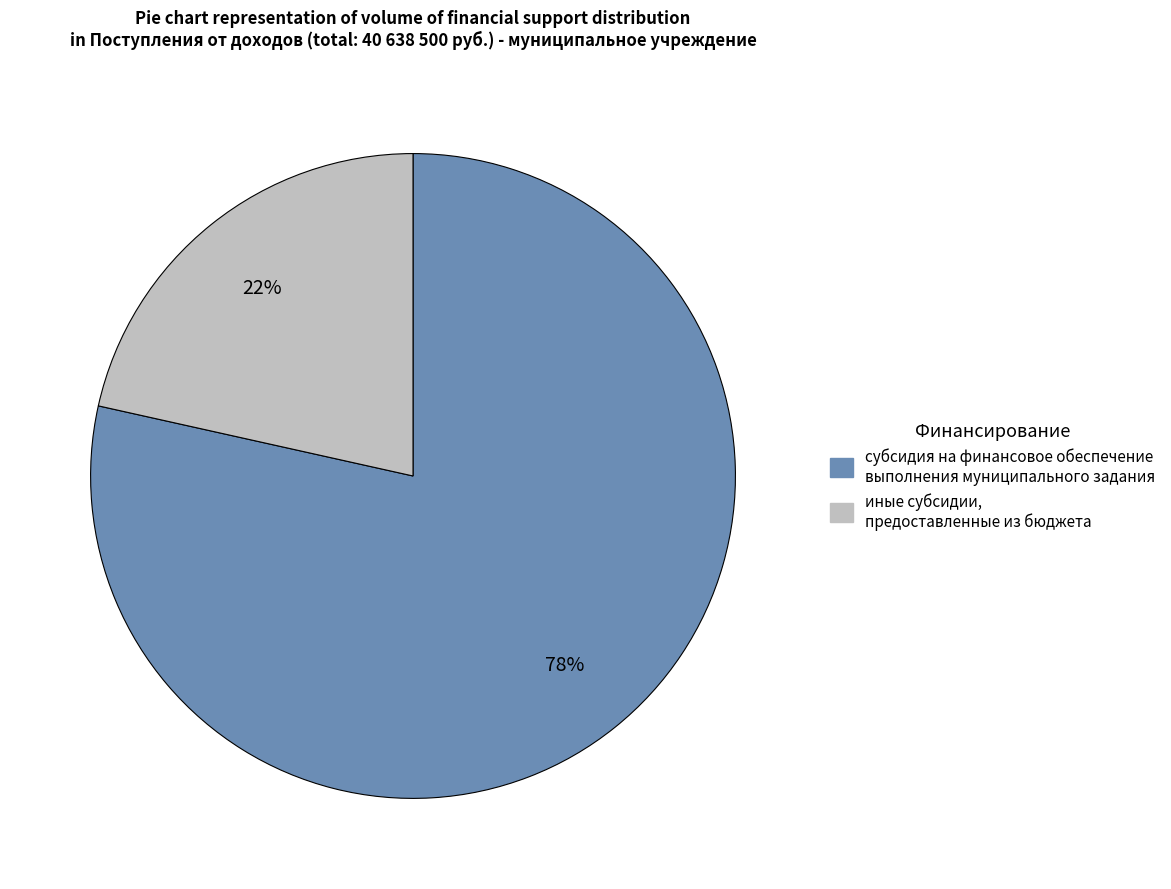

Is it true that субсидия на финансовое обеспечение выполнения муниципального задания is 78% of the pie?

True